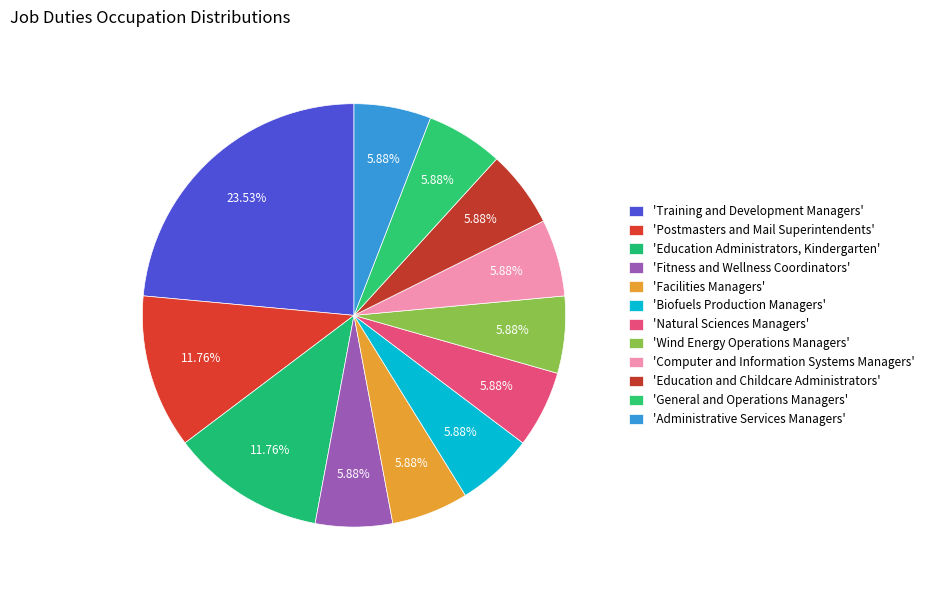

Count the number of slices in the pie.

12